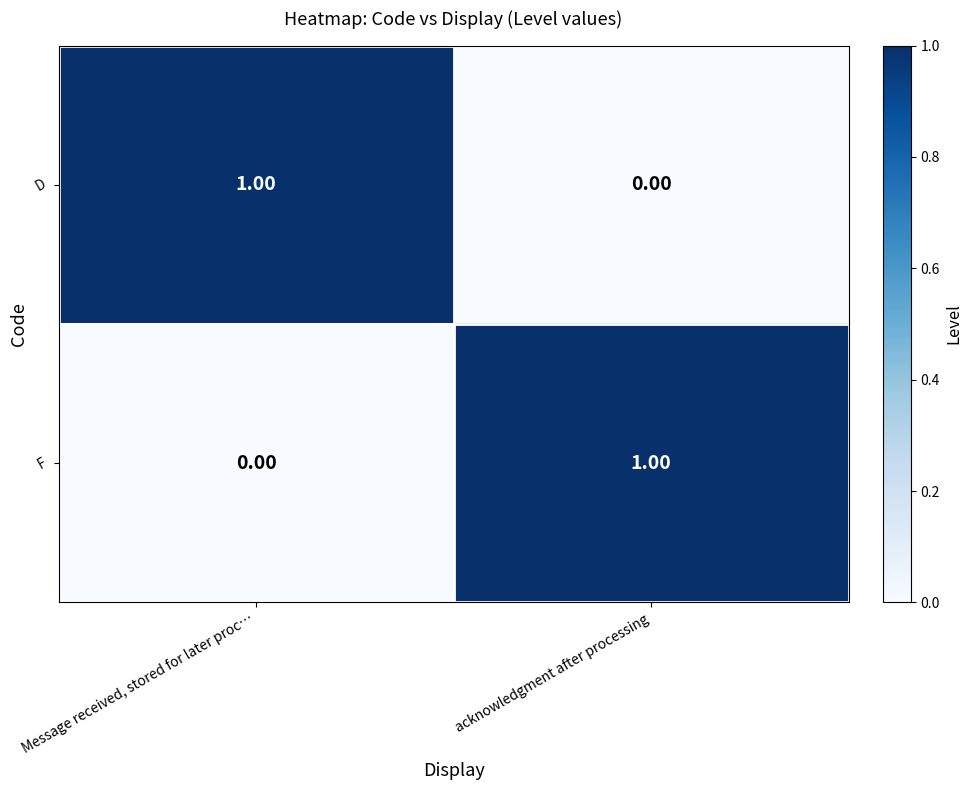

At which label is F closest to 0?

Message received, stored for later proc…